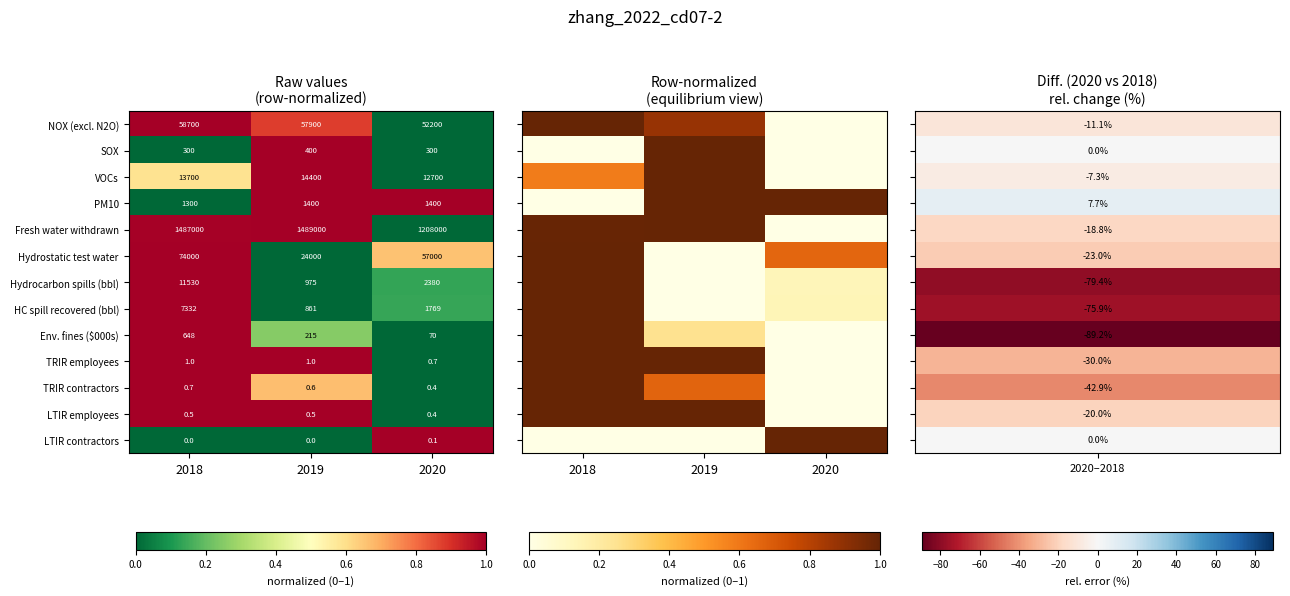

Count the VOCs values in the range 12700 to 14400.

3